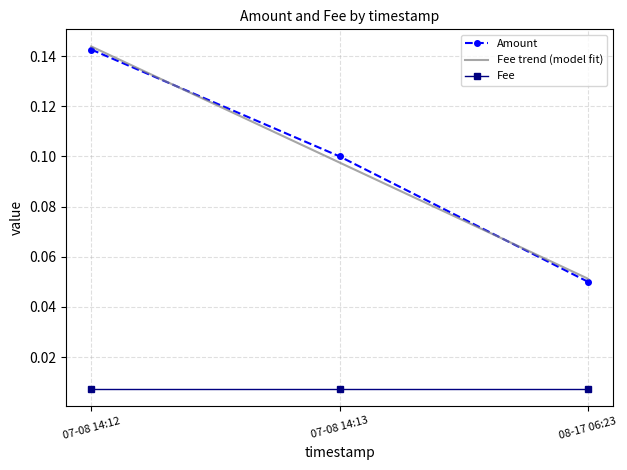

At which label is Amount closest to 0?

08-17 06:23